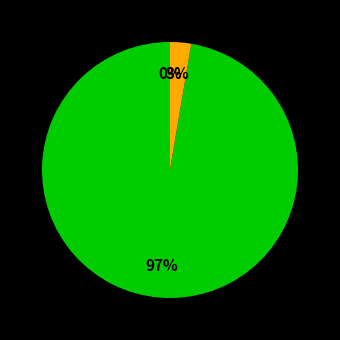

Is there any slice that represents more than half of the pie?

Yes